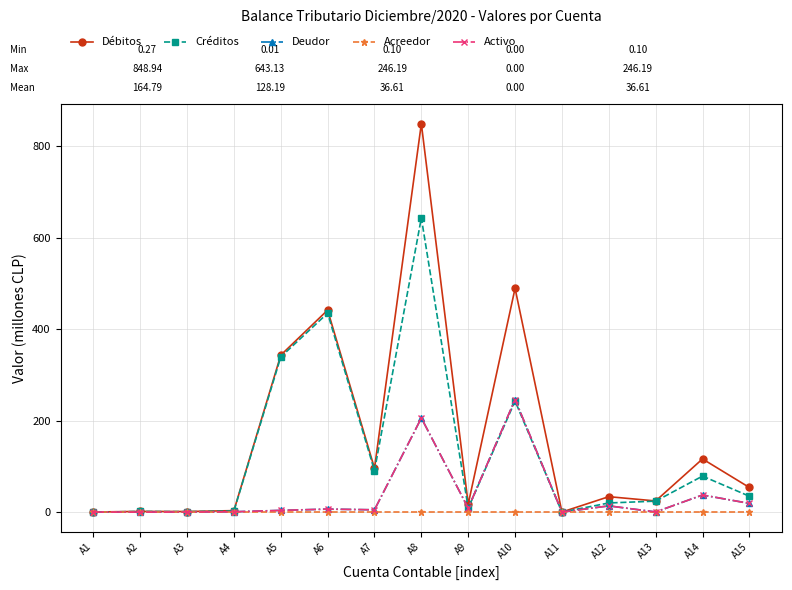

At A8, list the series in order from largest to smallest.

Débitos, Créditos, Deudor, Activo, Acreedor